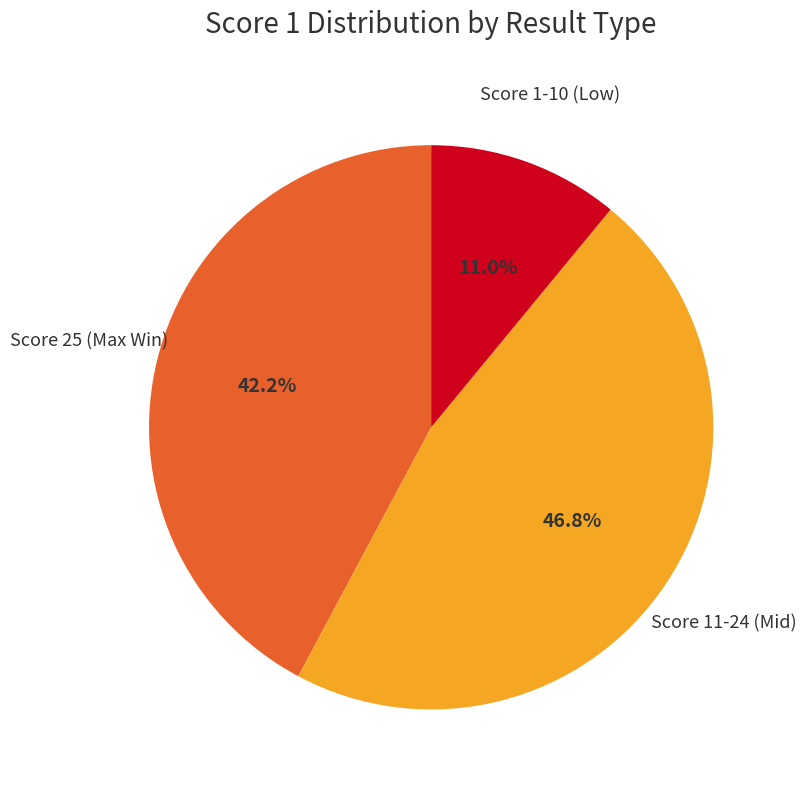

Does any single category account for the majority?

No